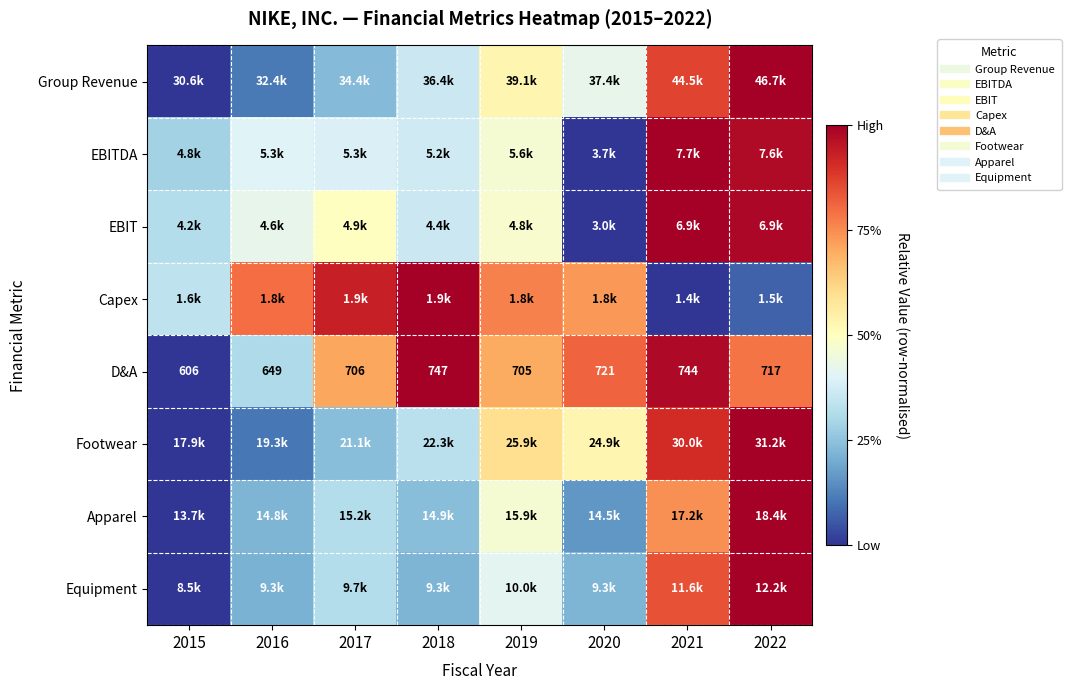

At which category does the chart reach its minimum across all series?

2015